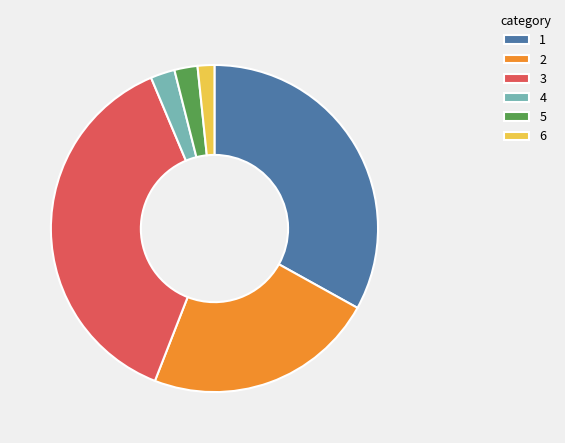

Which has a higher value, 6 or 5?

5